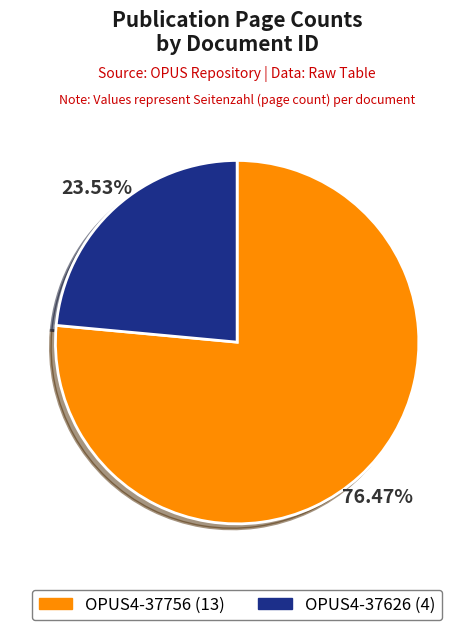

Combined, what portion of the pie is OPUS4-37626 and OPUS4-37756?

100.0%